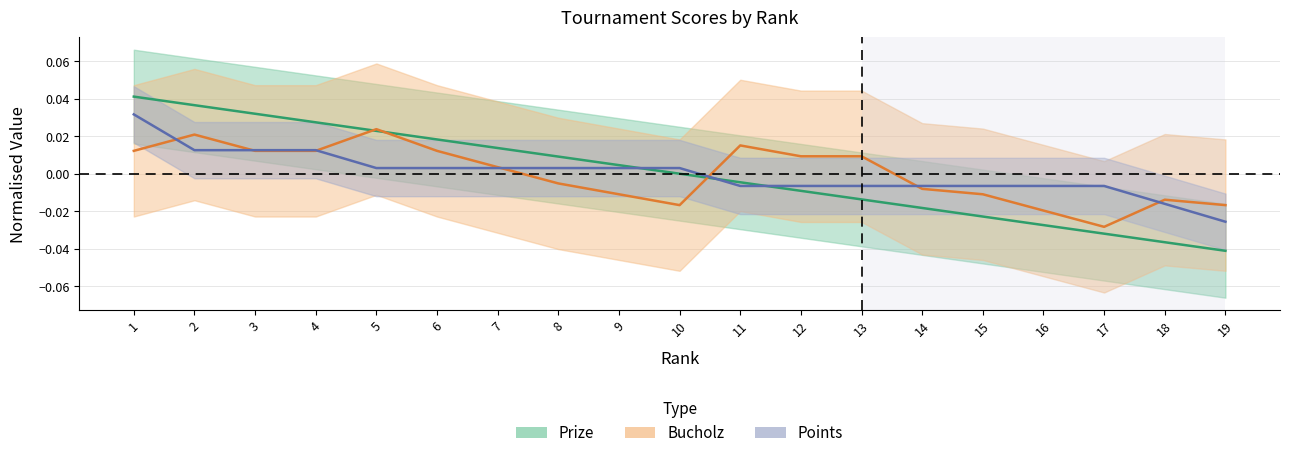

List the series in order of their overall mean, lowest first.

Bucholz, Prize, Points